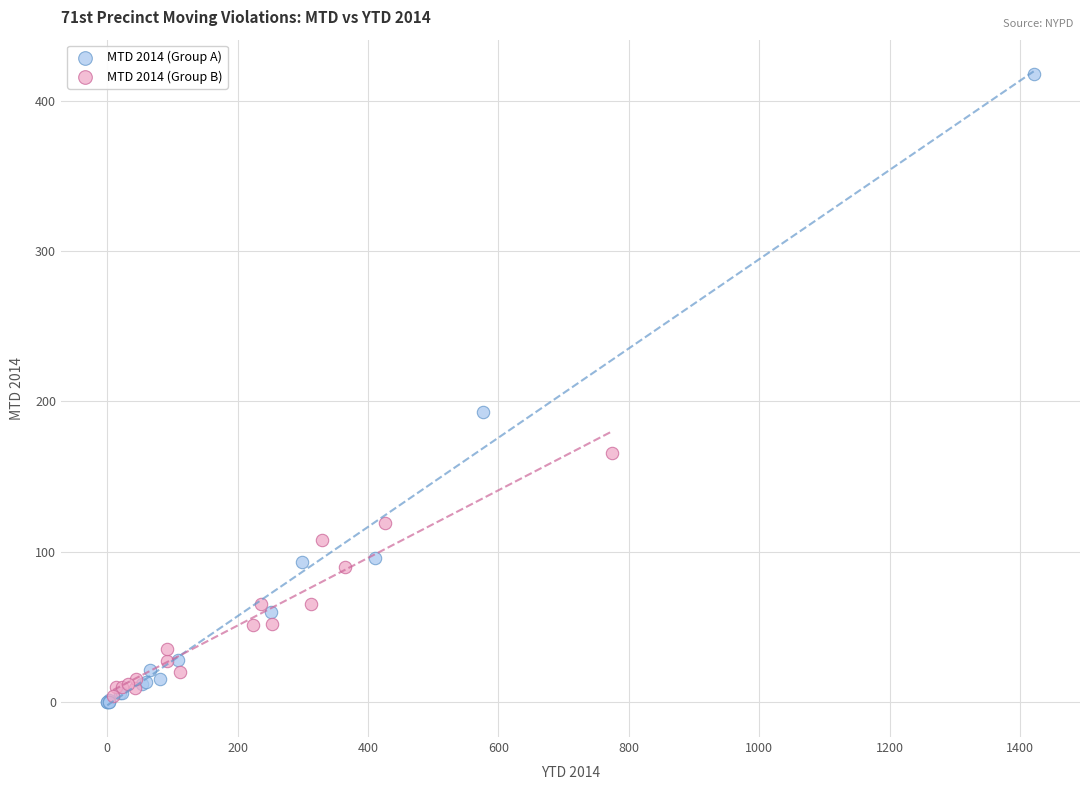

Which series contains the highest Y value?

MTD 2014 (Group A)